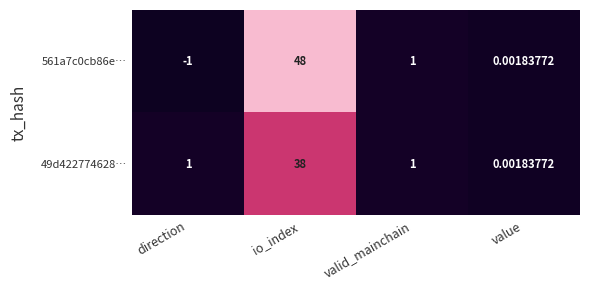

Rank the categories by 561a7c0cb86e… value from highest to lowest.

io_index, valid_mainchain, value, direction